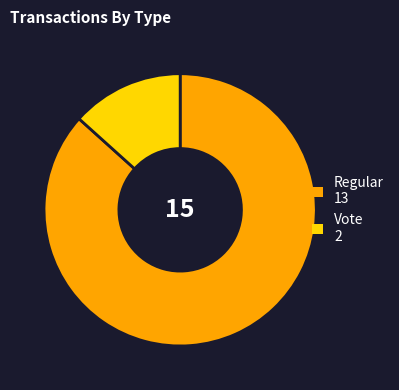

How many slices are in this pie chart?

2